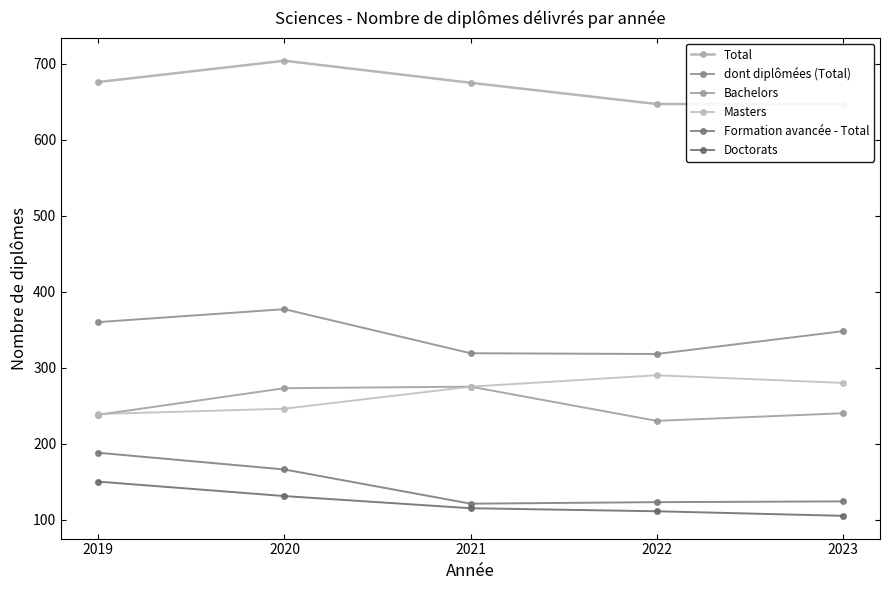

True or false: Doctorats and Masters intersect in this chart.

False